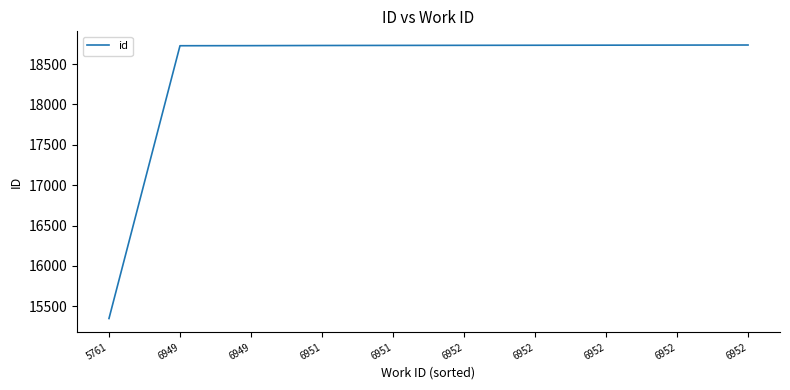

List the labels in order of value, smallest first.

5761, 6949, 6949, 6951, 6951, 6952, 6952, 6952, 6952, 6952